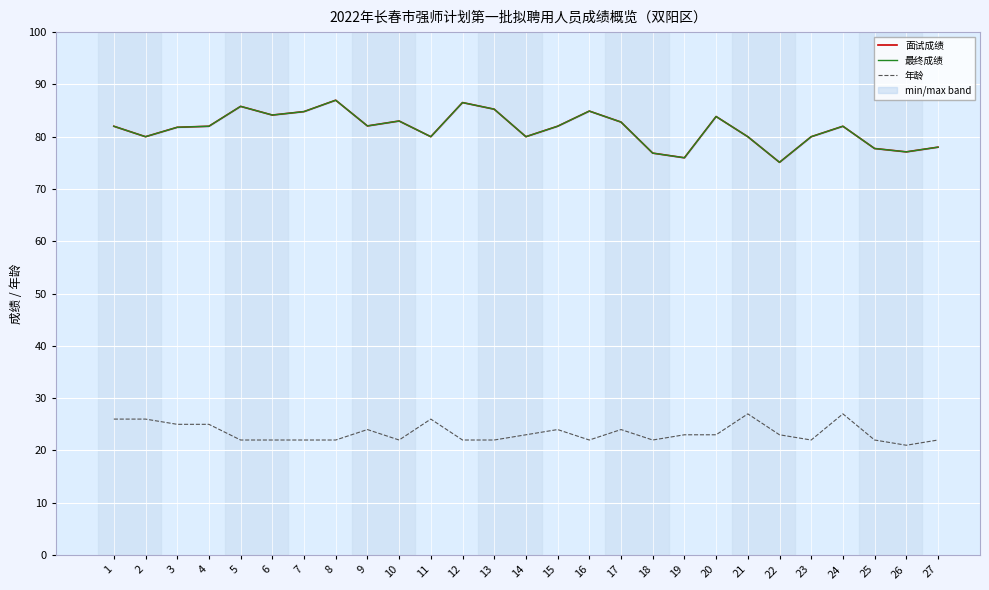

What is the value of the 面试成绩 point at the 24th from the left?

82.0